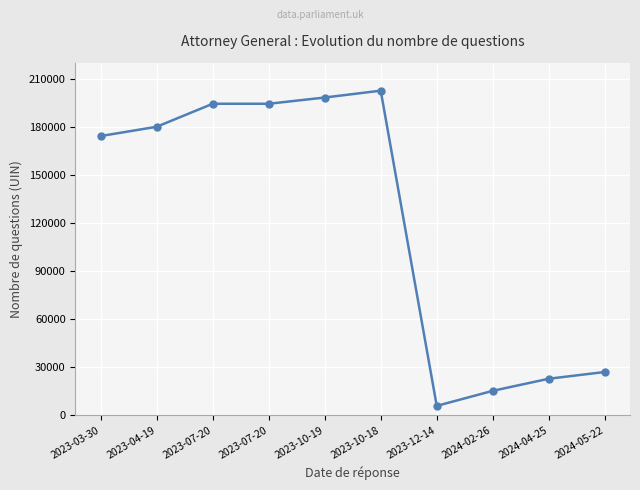

What is the maximum value shown in the chart?

202523